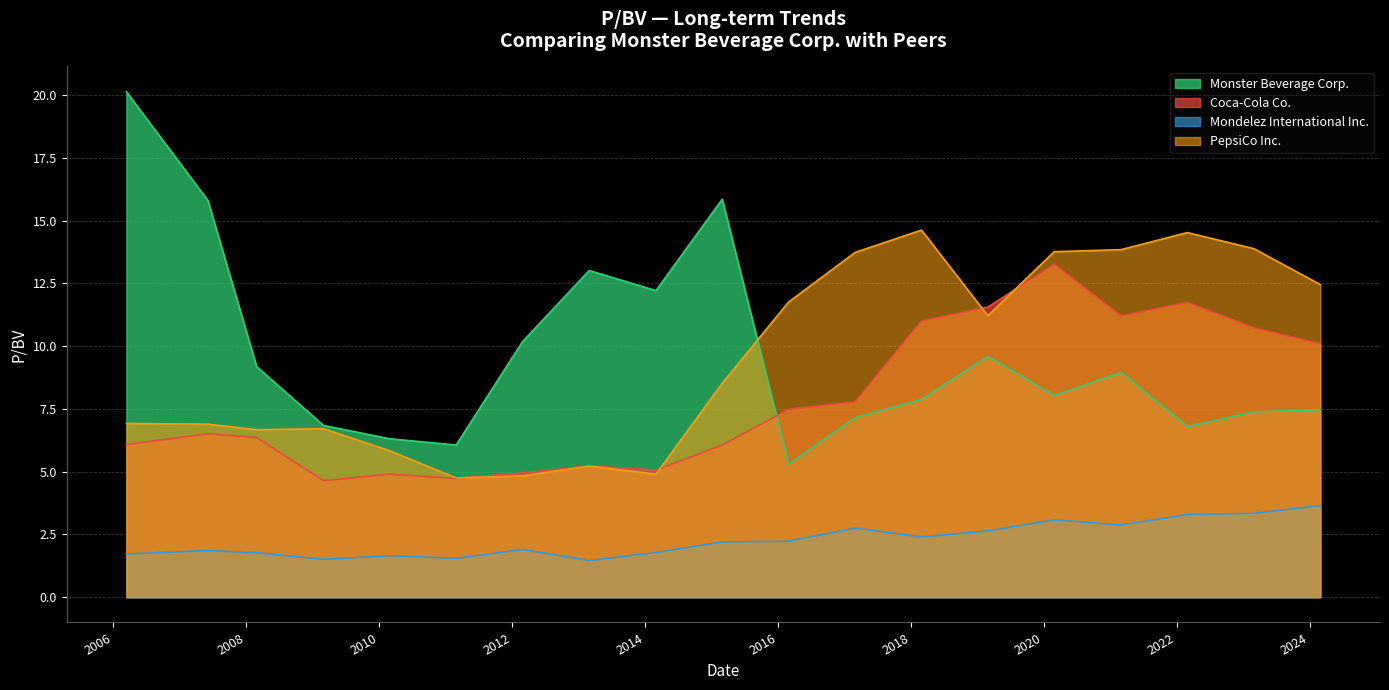

Which label corresponds to the largest value in the chart?

2006-03-15